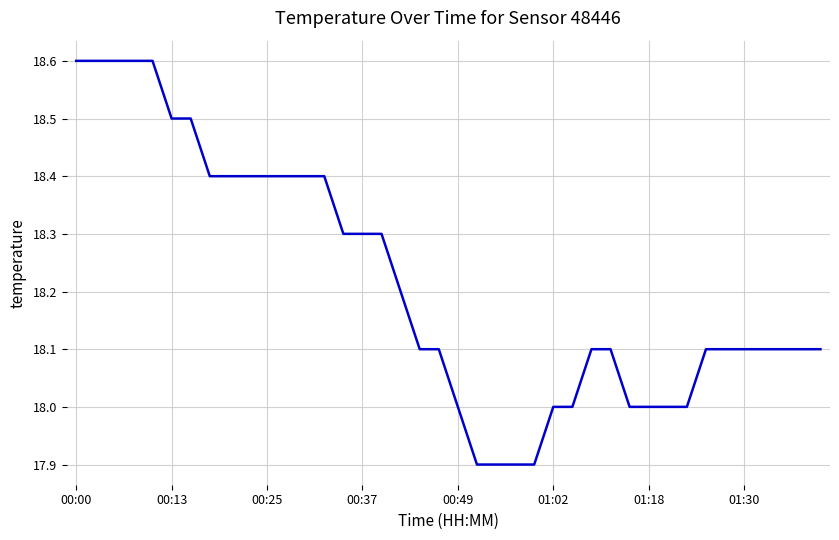

What is the minimum value shown in the chart?

17.9